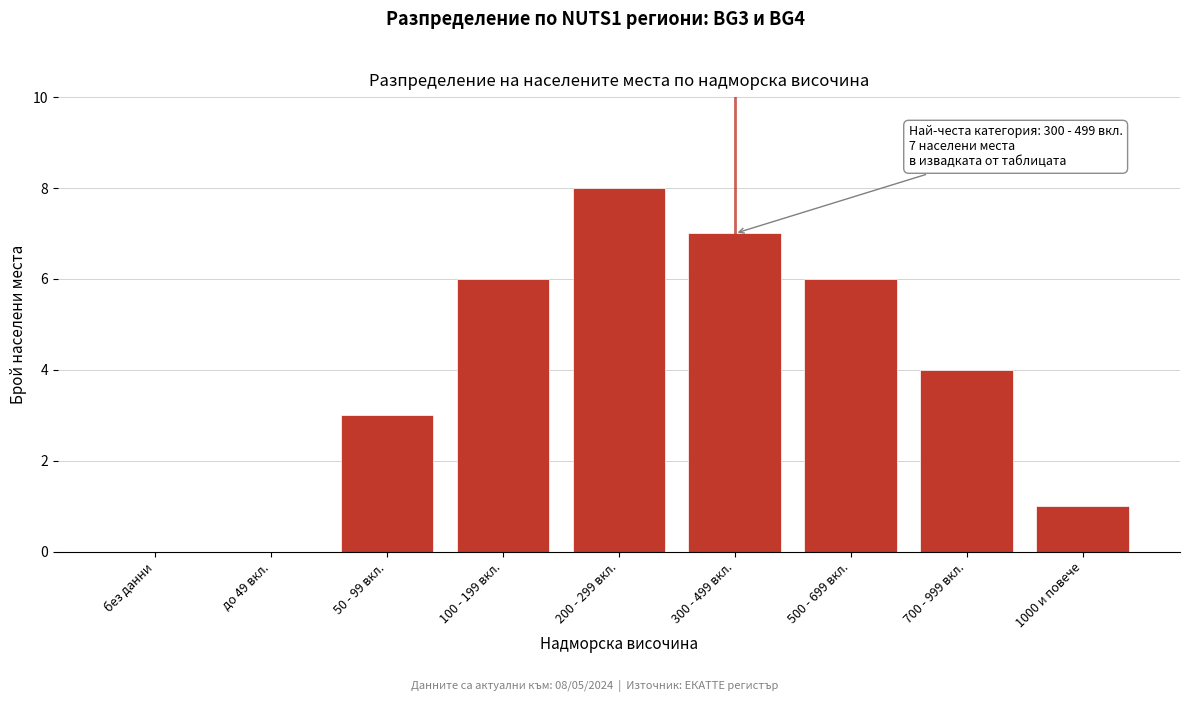

Reading right to left, list all the values displayed in this chart.

1000 и повече=1	700 - 999 вкл.=4	500 - 699 вкл.=6	300 - 499 вкл.=7	200 - 299 вкл.=8	100 - 199 вкл.=6	50 - 99 вкл.=3	до 49 вкл.=0	без данни=0